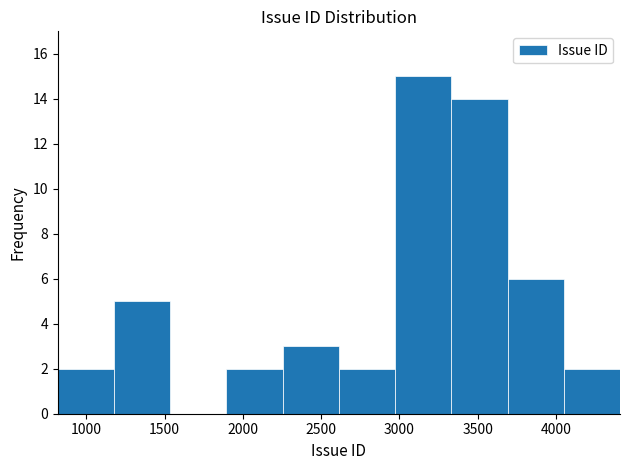

What is the height of the bar covering 1200 to 1550 on the x-axis? Neither the bar edges nor the heights are printed on the chart, so give them approximately, as read against the axes.

5